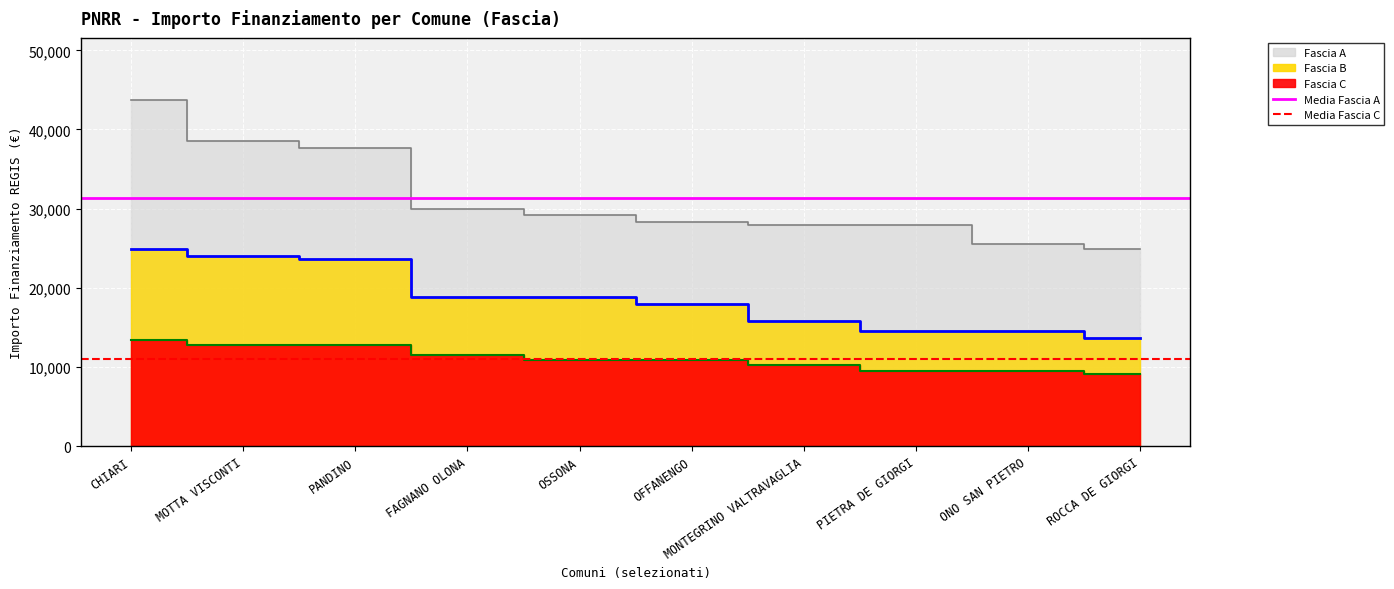

At which label does Media Fascia C reach its peak?

CHIARI